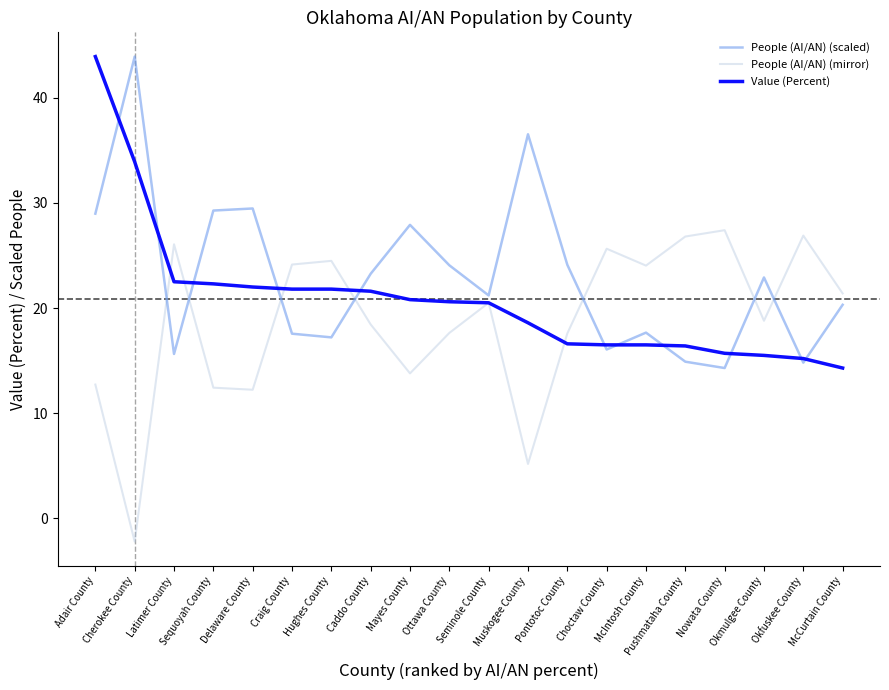

List the series in order of their overall mean, lowest first.

People (AI/AN) (mirror), Value (Percent), People (AI/AN) (scaled)